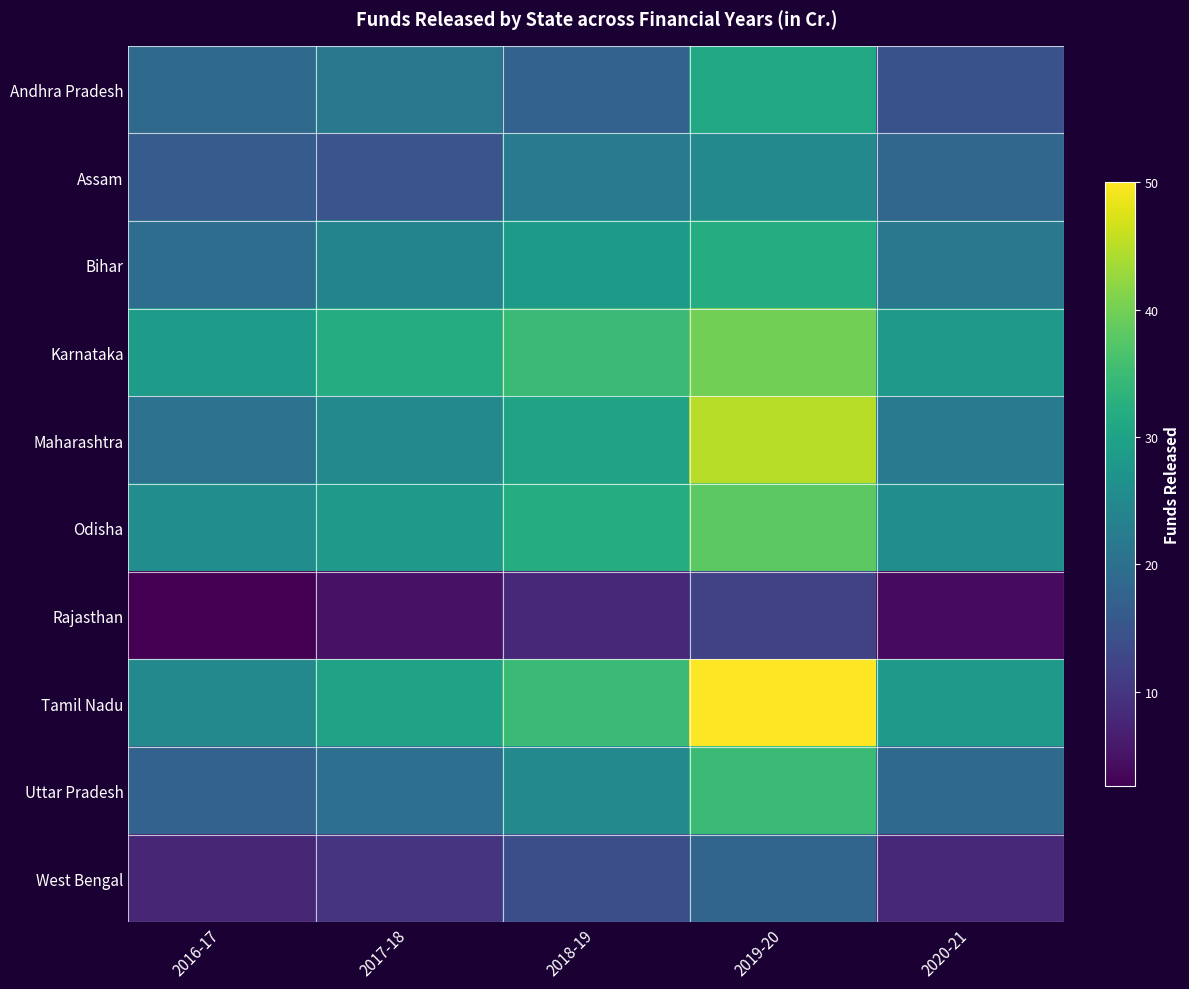

Rank the series by their maximum value, from lowest to highest.

Rajasthan, West Bengal, Assam, Andhra Pradesh, Bihar, Uttar Pradesh, Odisha, Karnataka, Maharashtra, Tamil Nadu